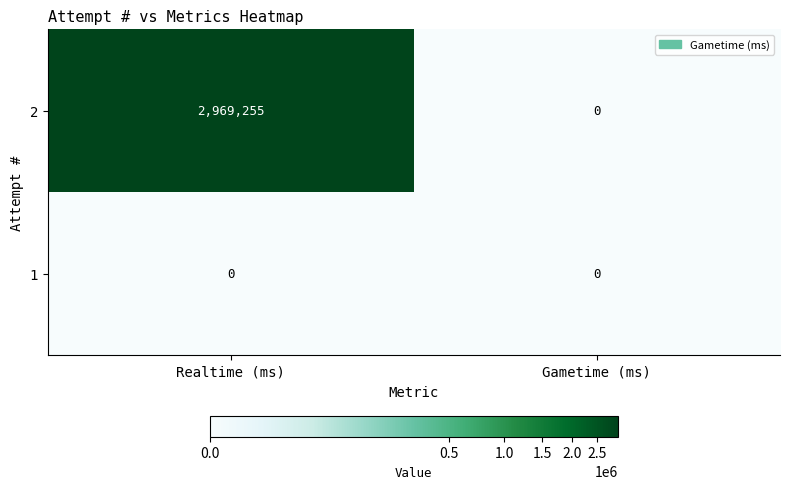

Reading left to right, transcribe all the data shown in this chart.

2: Realtime (ms)=2969255	Gametime (ms)=0
1: Realtime (ms)=0	Gametime (ms)=0